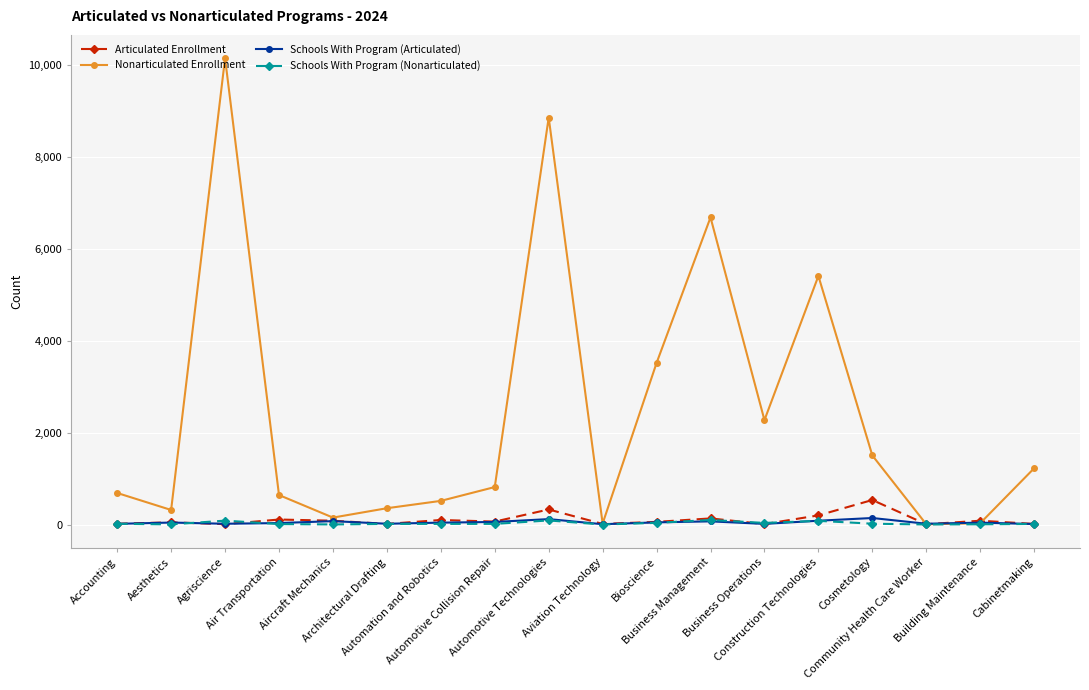

Which series has the largest range (max minus min)?

Nonarticulated Enrollment